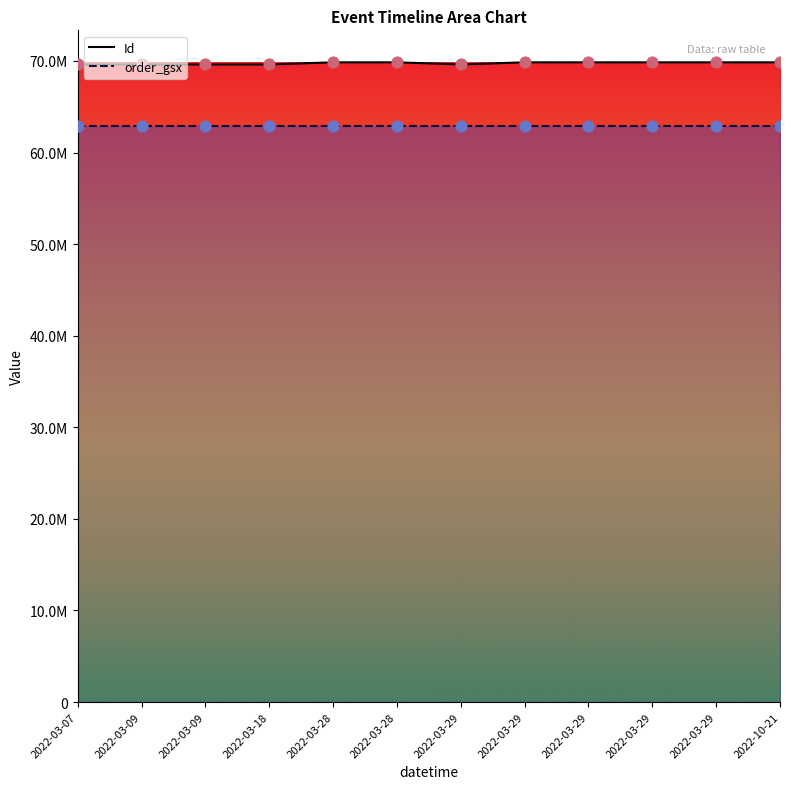

Which series contains the highest Y value?

Id